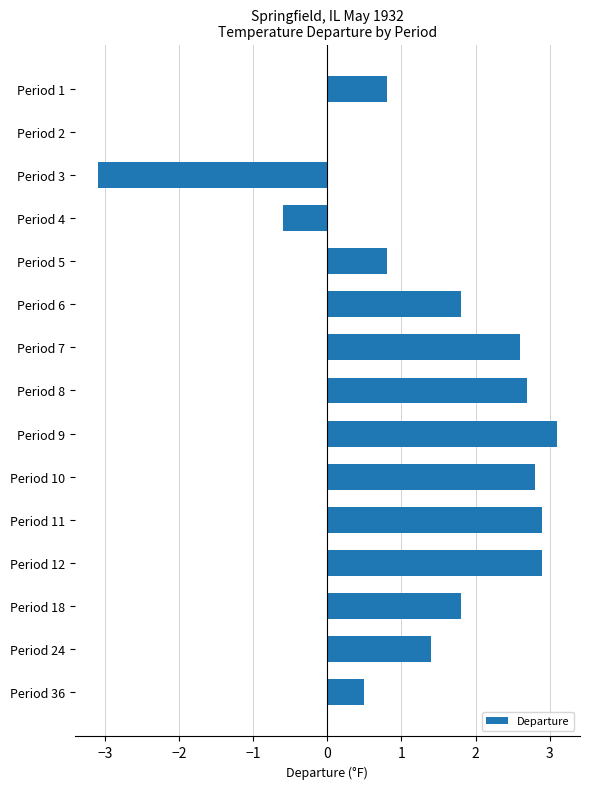

What is the sum of all values?

20.4